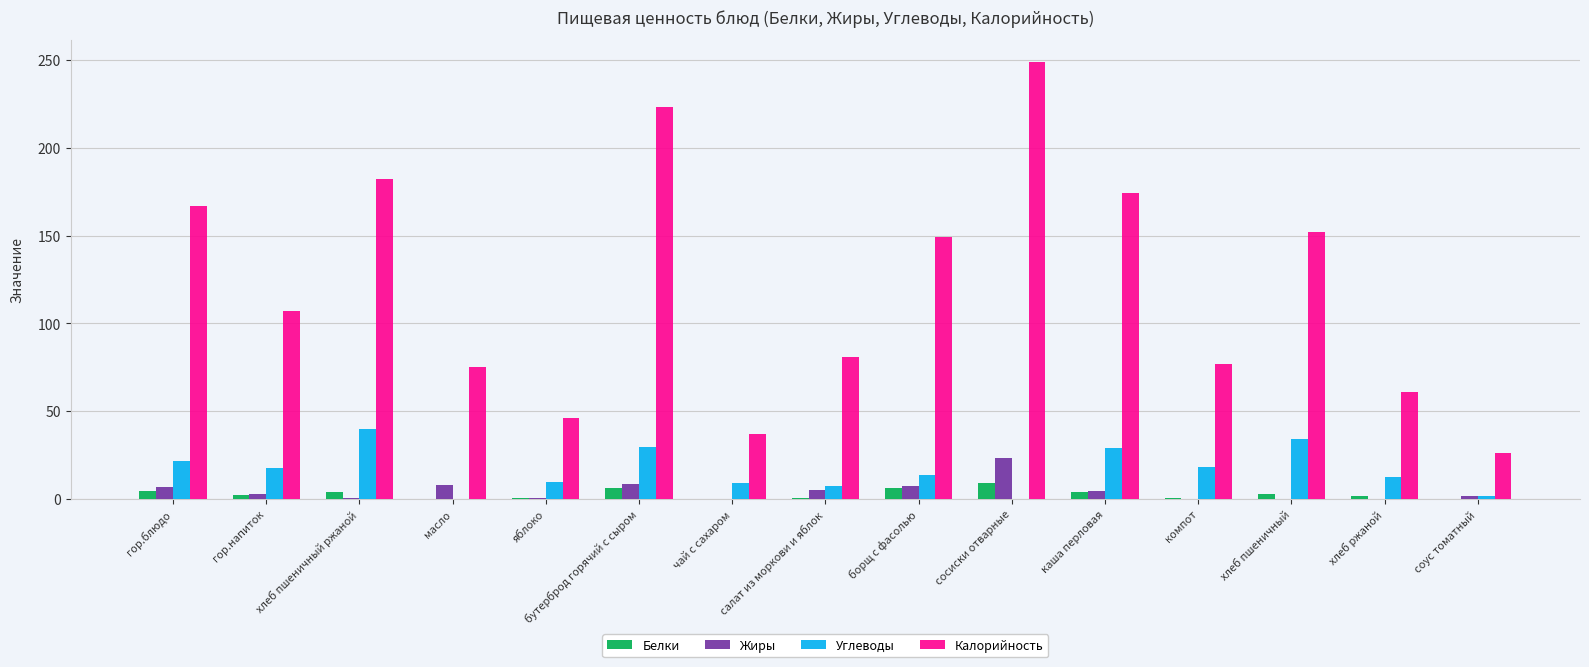

What is the sum of the Белки values at чай с сахаром and масло?

0.3